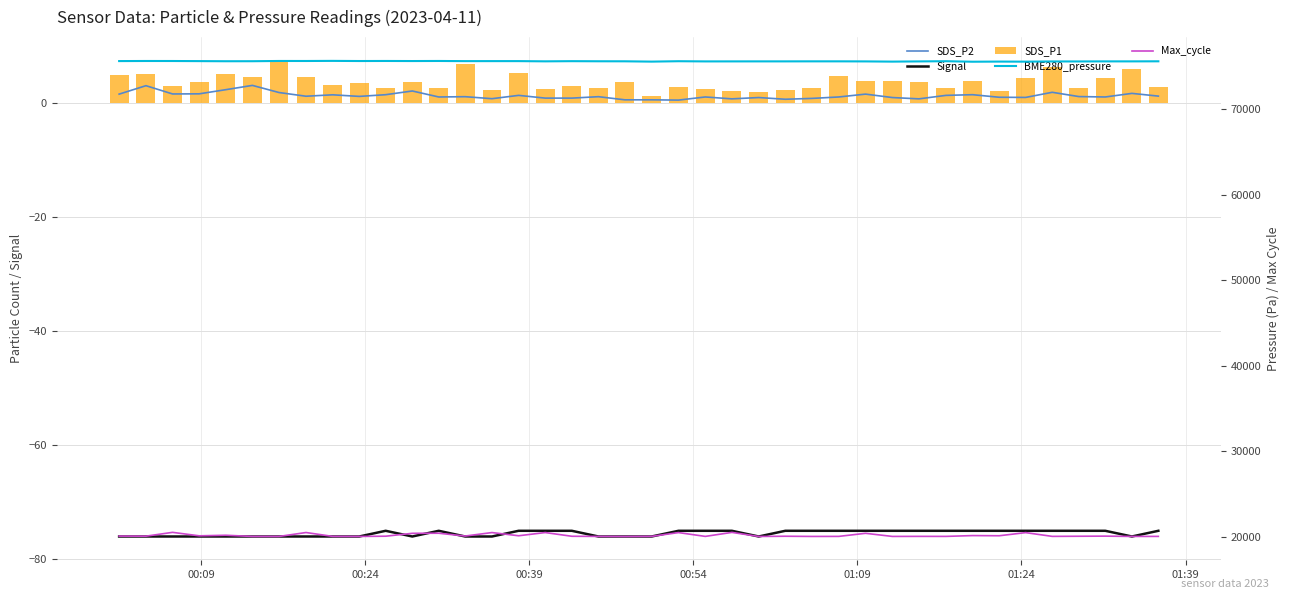

What is the total value across all series at 00:09?

95634.7